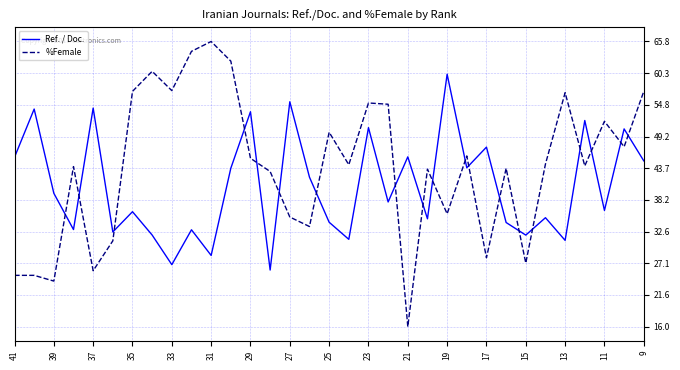

Does the chart display data point markers on the line(s)?

No